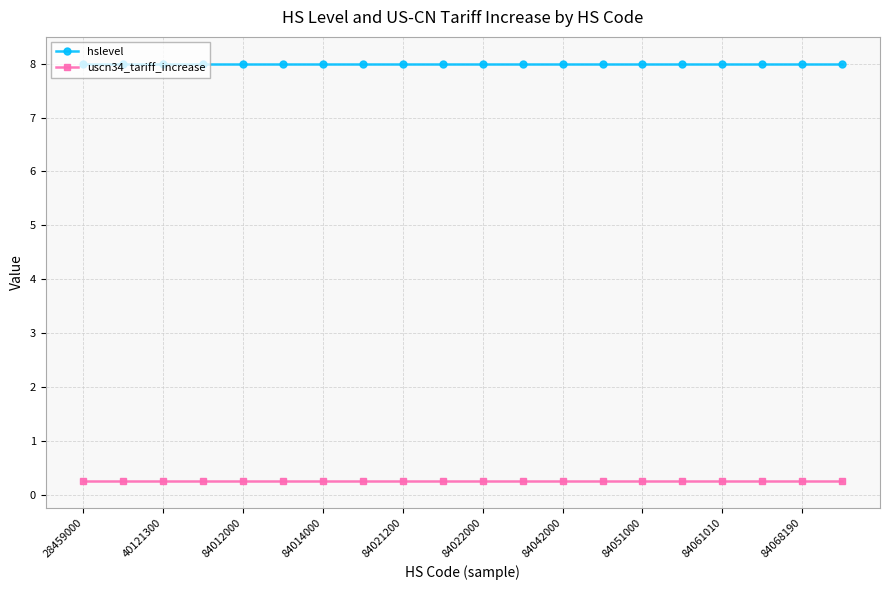

True or false: uscn34_tariff_increase and hslevel cross at least once.

False